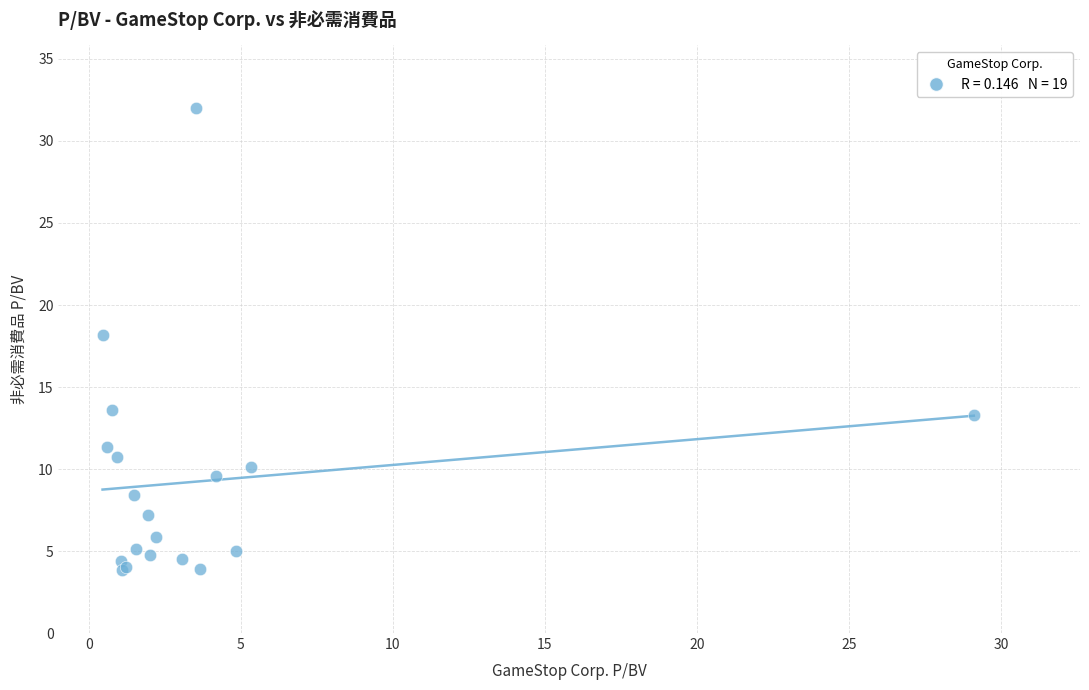

What Y value in the scatter plot is closest to 17?

18.2